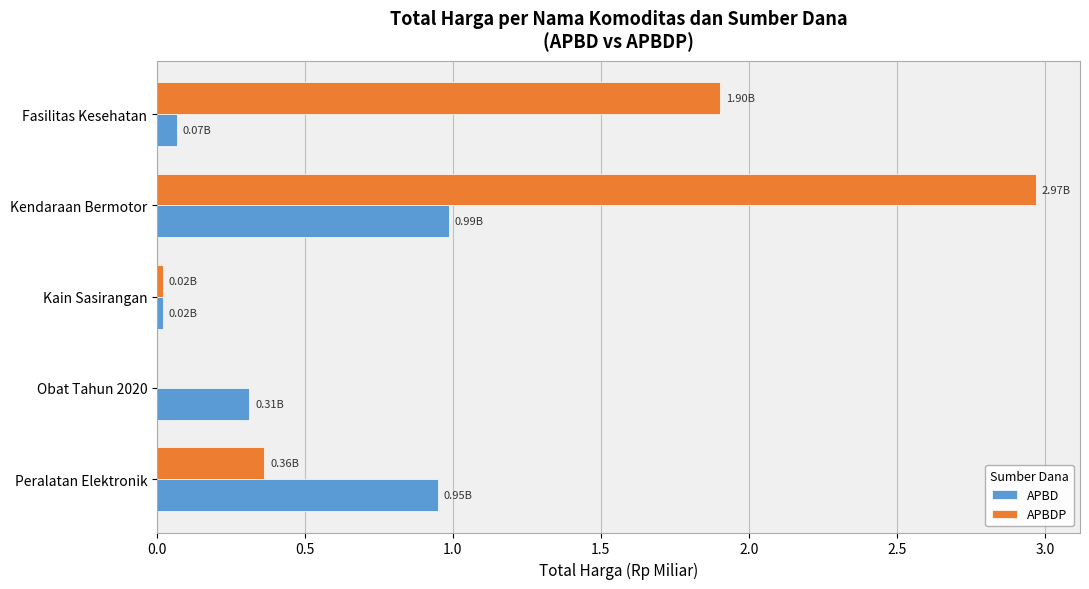

At which category is the sum across all series the highest?

Kendaraan Bermotor